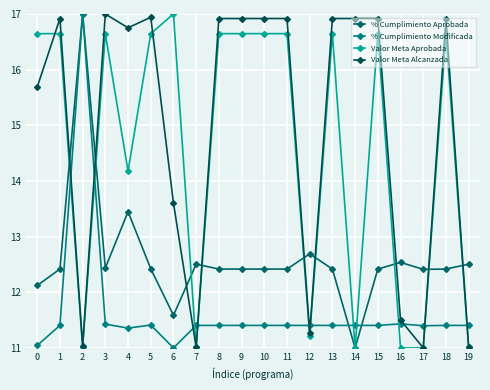

What is the sum of all Valor Meta Alcanzada values?

299.1